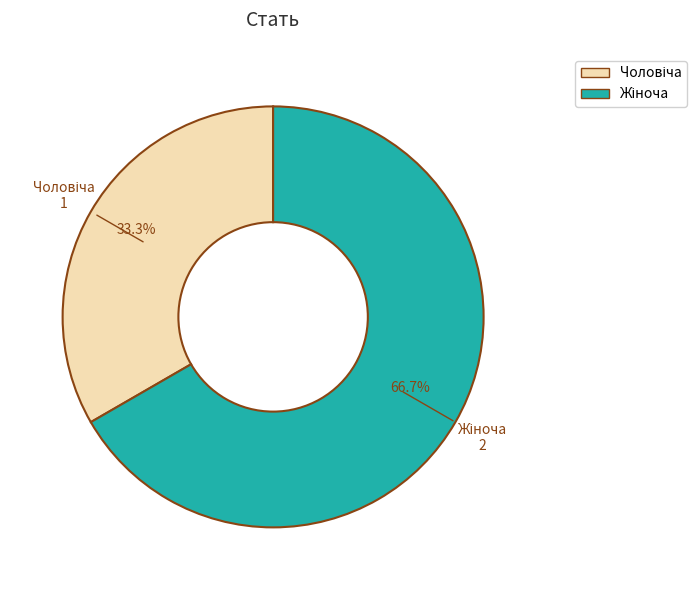

Does any single category account for the majority?

Yes